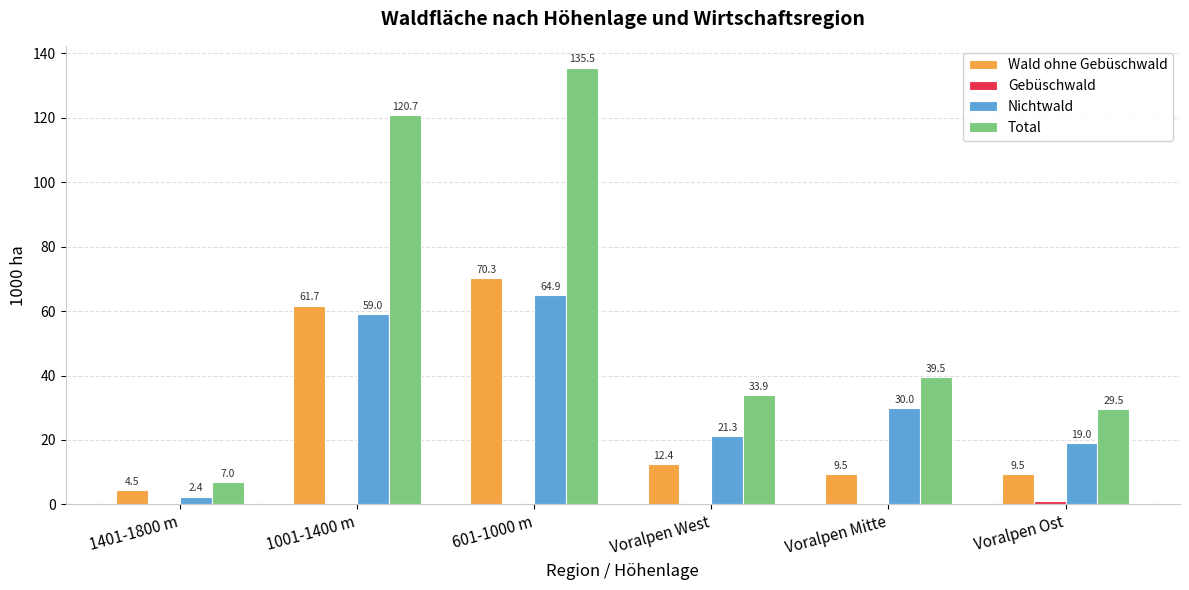

What is the spread (max minus min) of values at 601-1000 m?

135.5